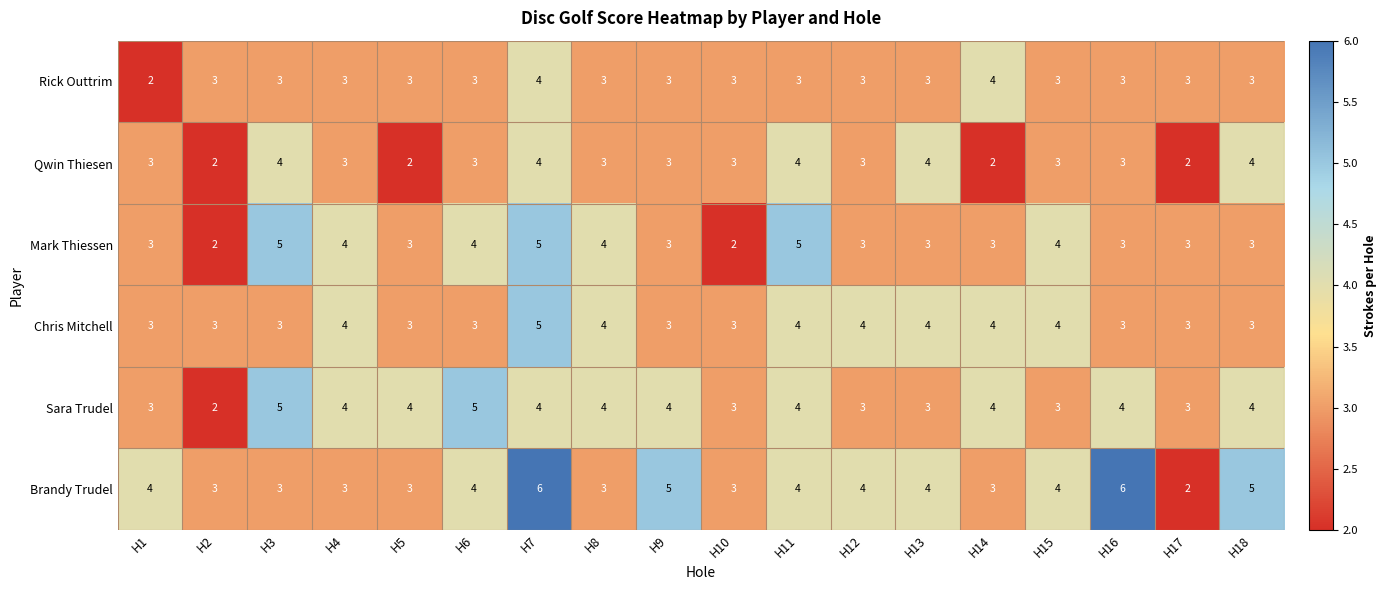

What is the difference between the second highest and minimum values in the Sara Trudel series?

3